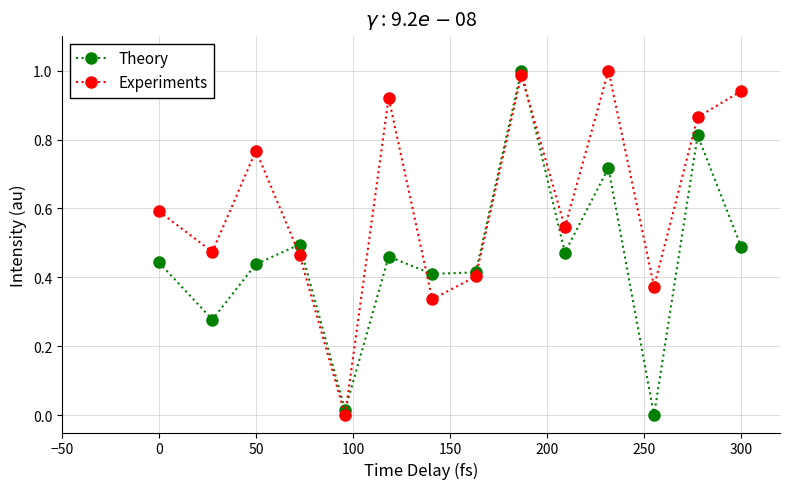

What is the value of the Experiments point at the 1st from the left?

0.6